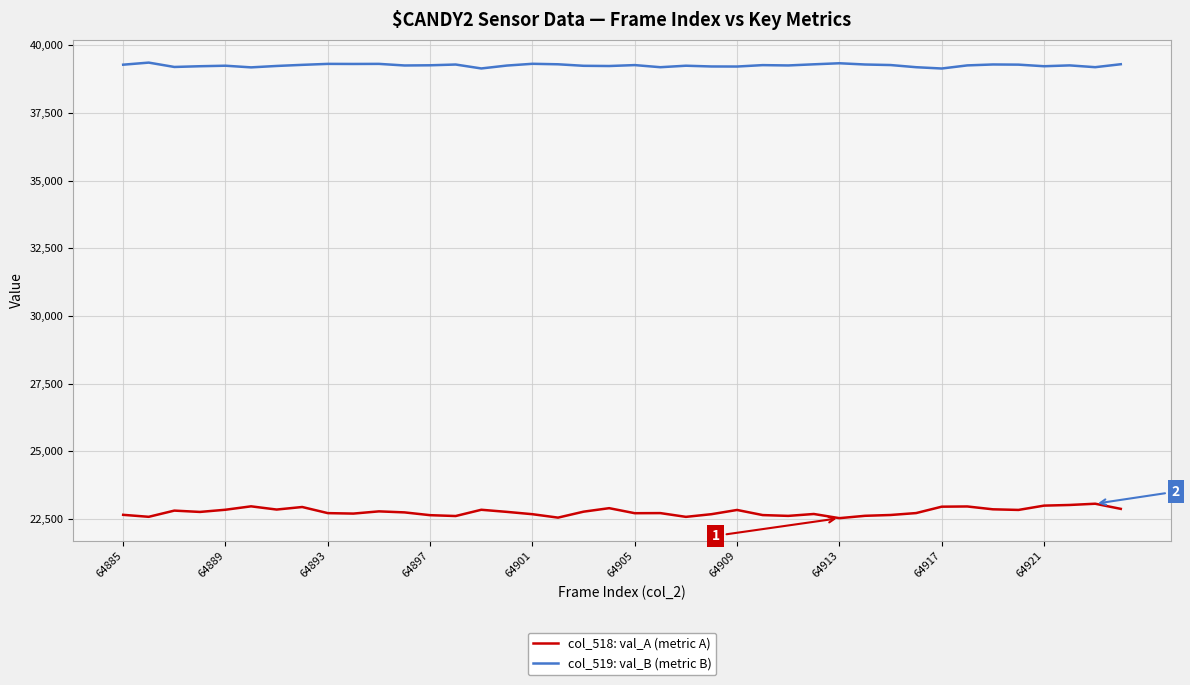

List the series in order of their peak value, highest first.

col_519: val_B (metric B), col_518: val_A (metric A)